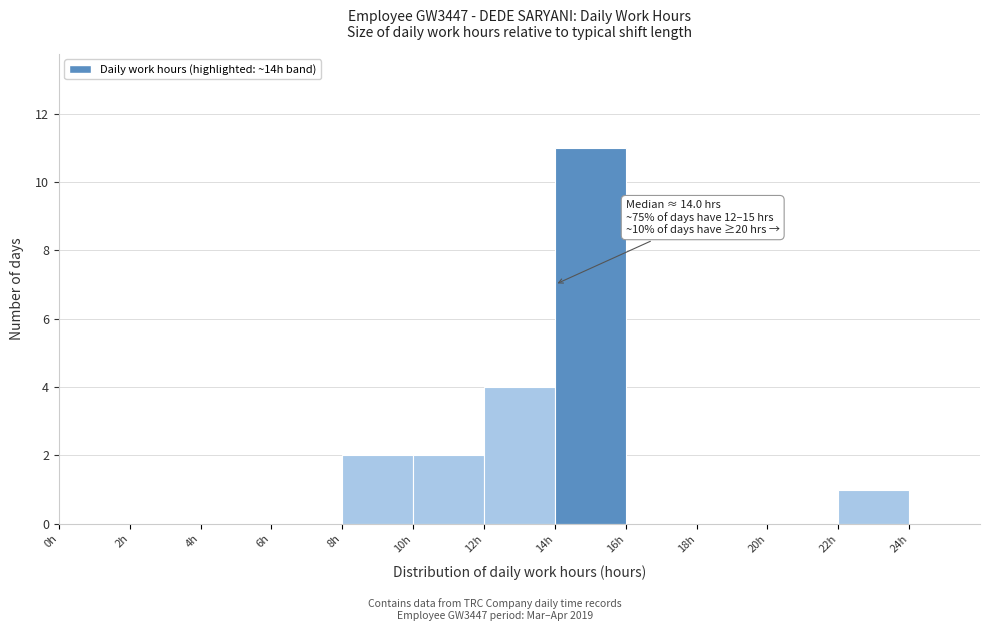

Over which range of the x-axis is the bar tallest?

14 to 16